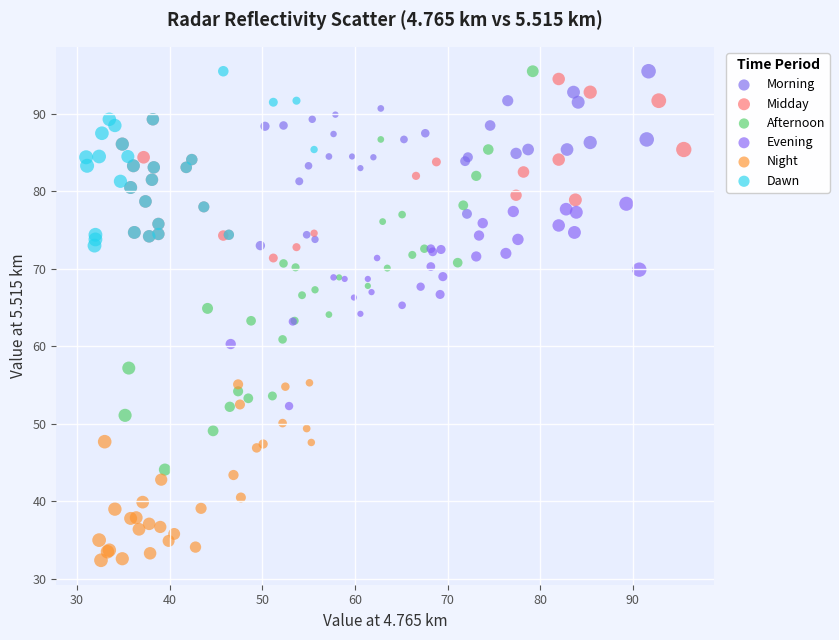

Which series has the widest spread of Y values?

Afternoon